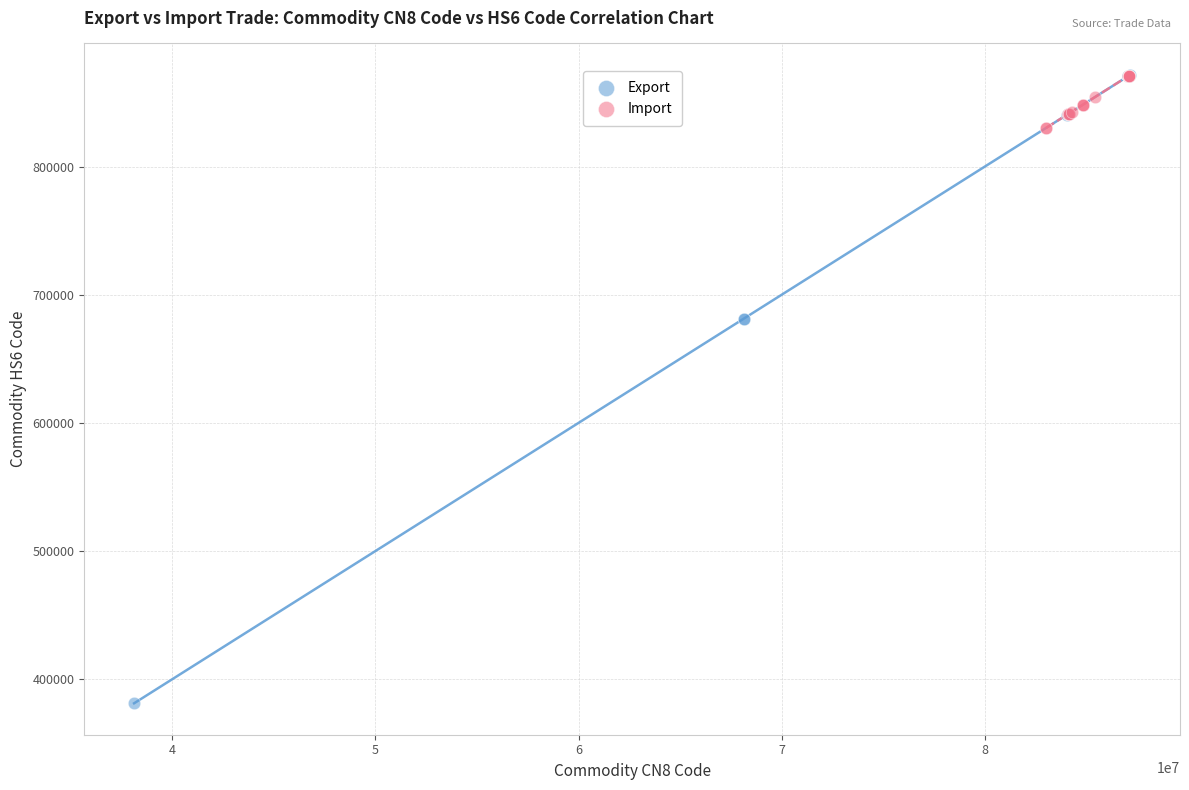

What are all the series names shown in the legend?

Export, Import